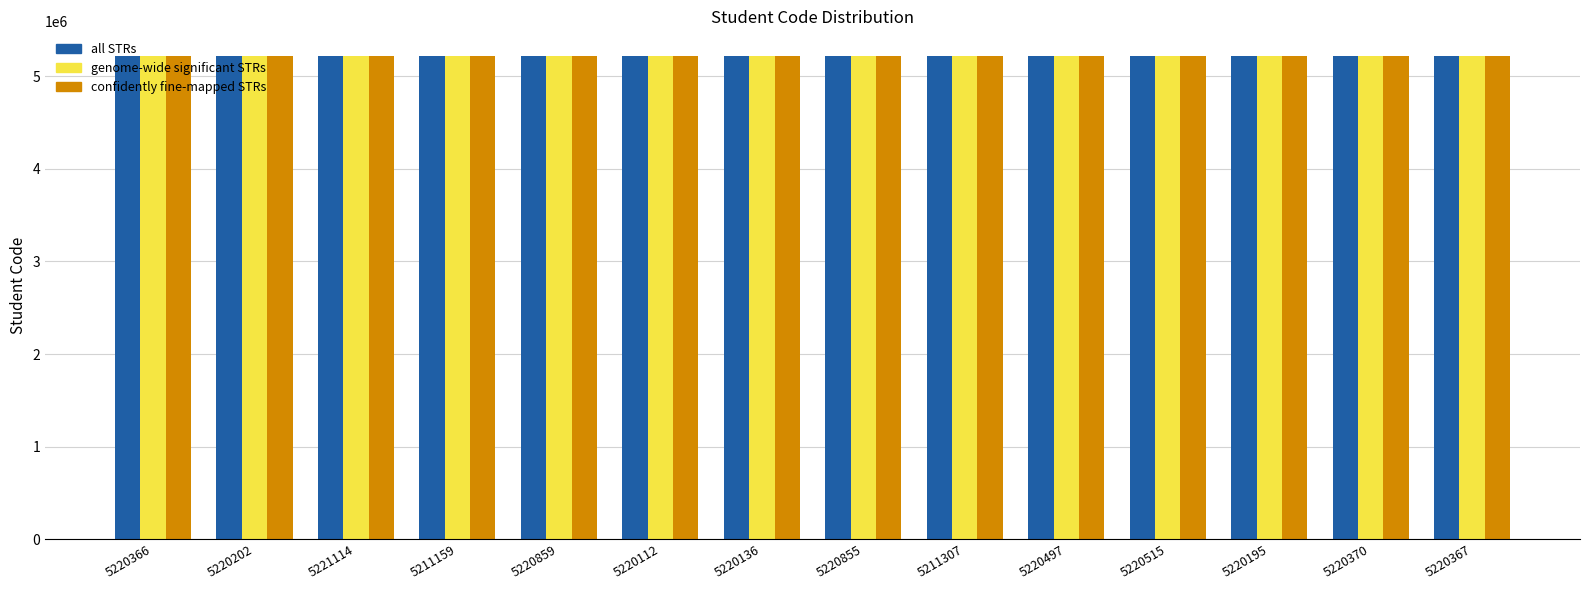

What is the sum of all all STRs values?

73068054